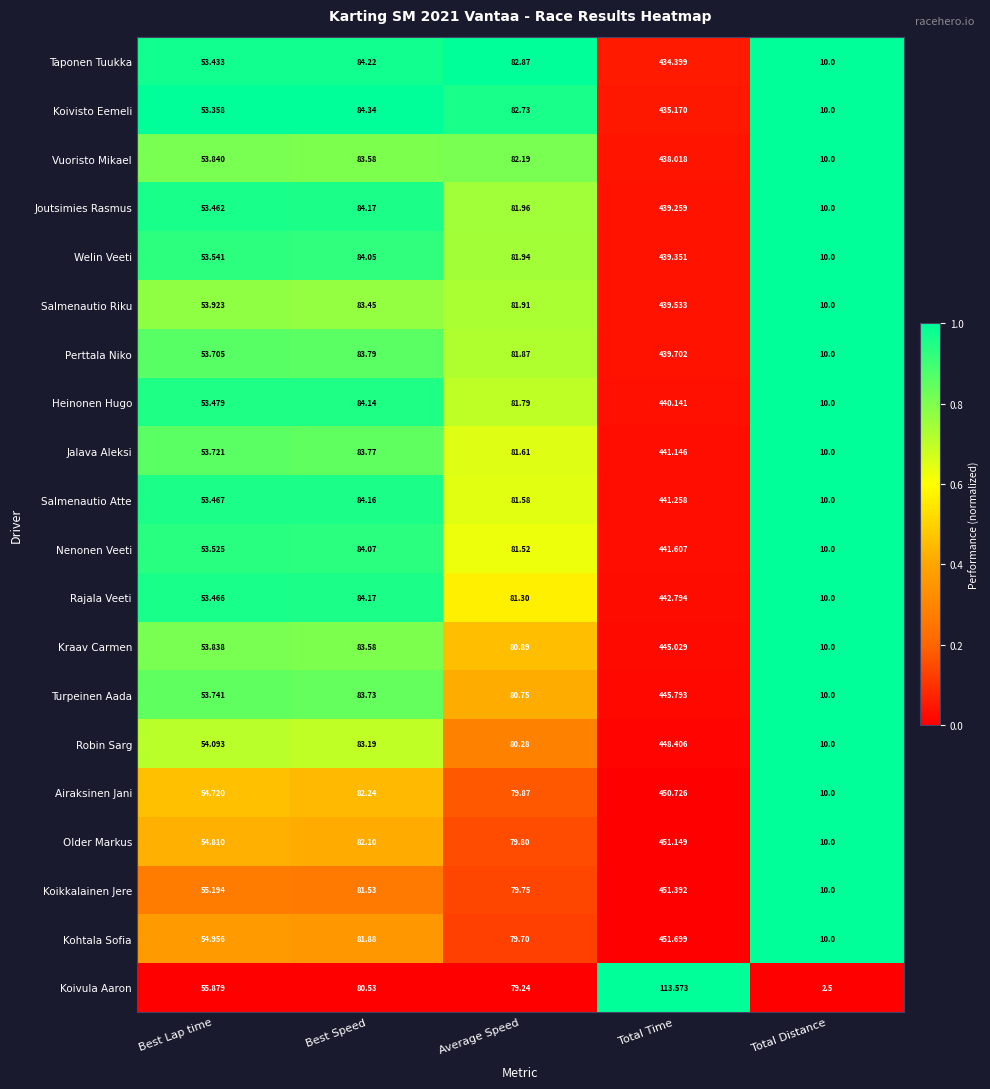

Which series has the widest spread of values?

Kohtala Sofia